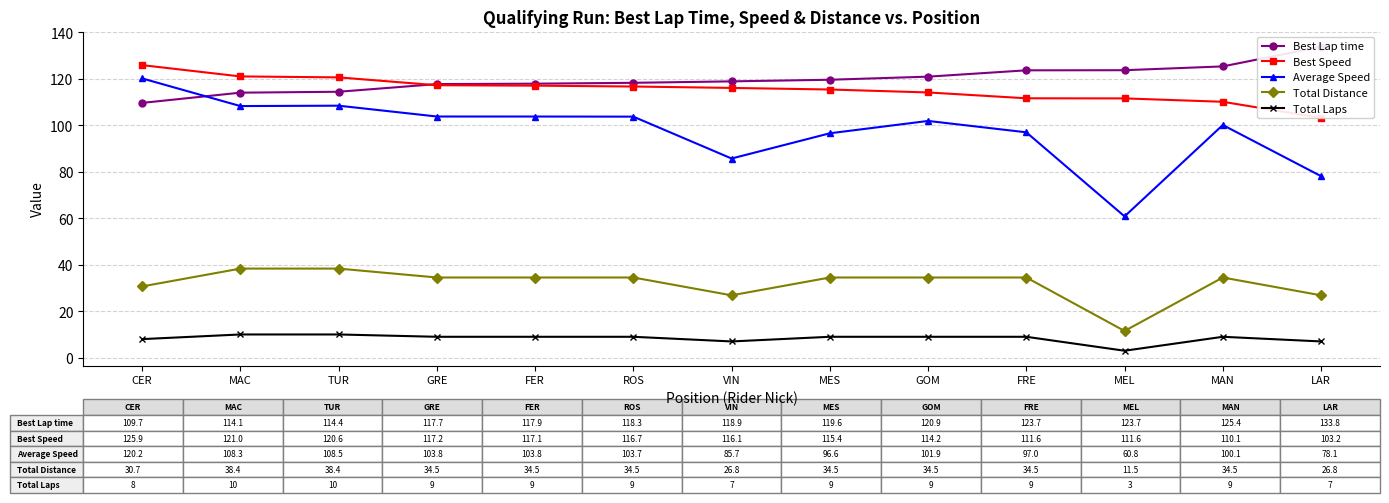

At which label does Total Laps reach its minimum?

MEL